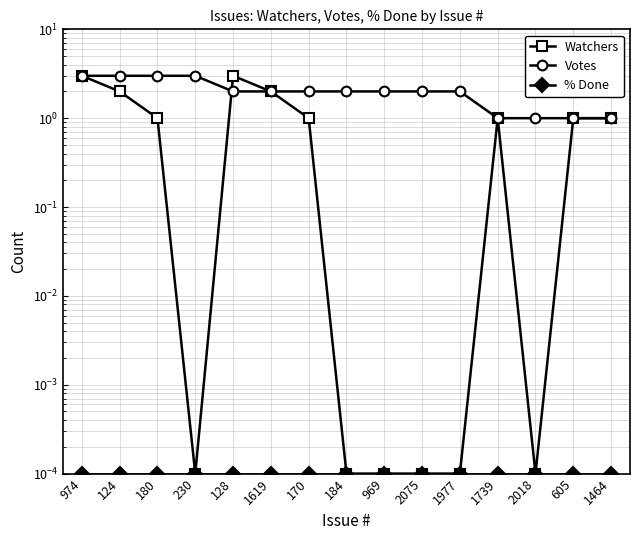

True or false: % Done has a value of 0.0 at 2075.

True